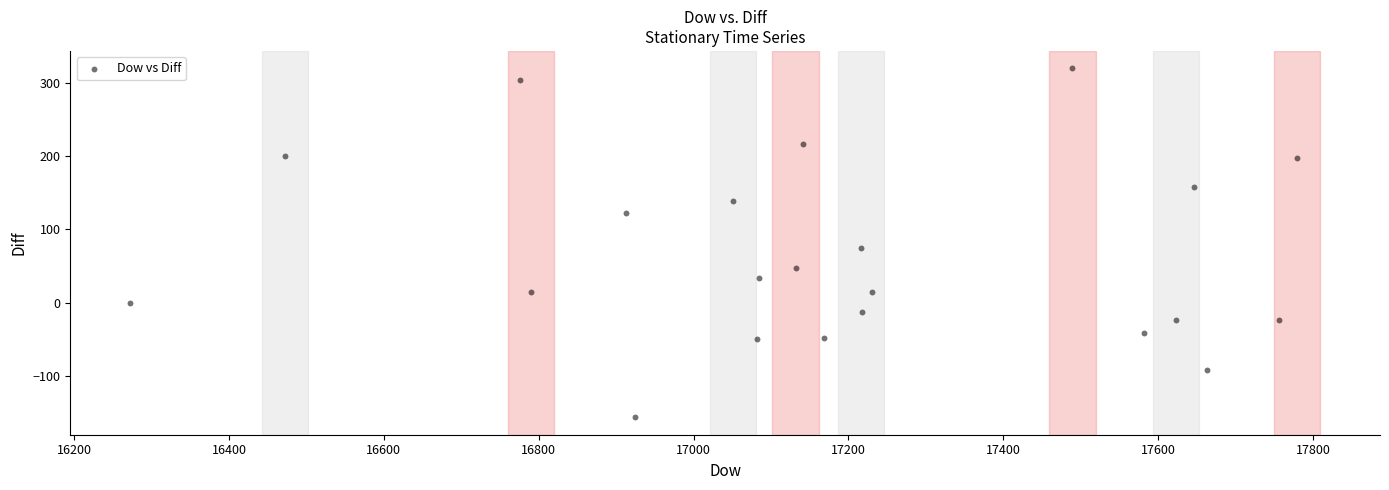

What Y value in the scatter plot is closest to 81?

74.2